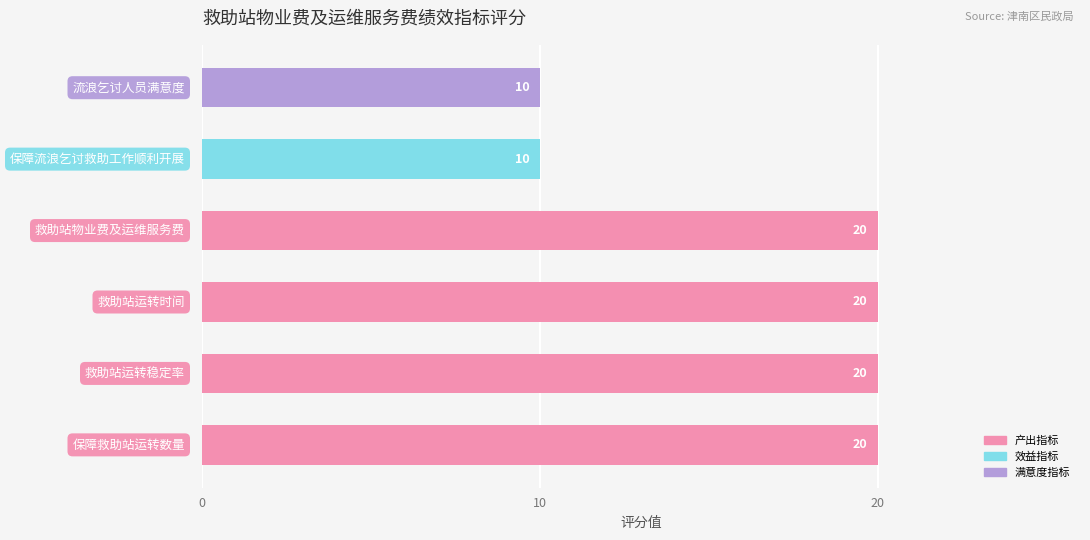

Reading bottom to top, list all the values displayed in this chart.

20	20	20	20	10	10